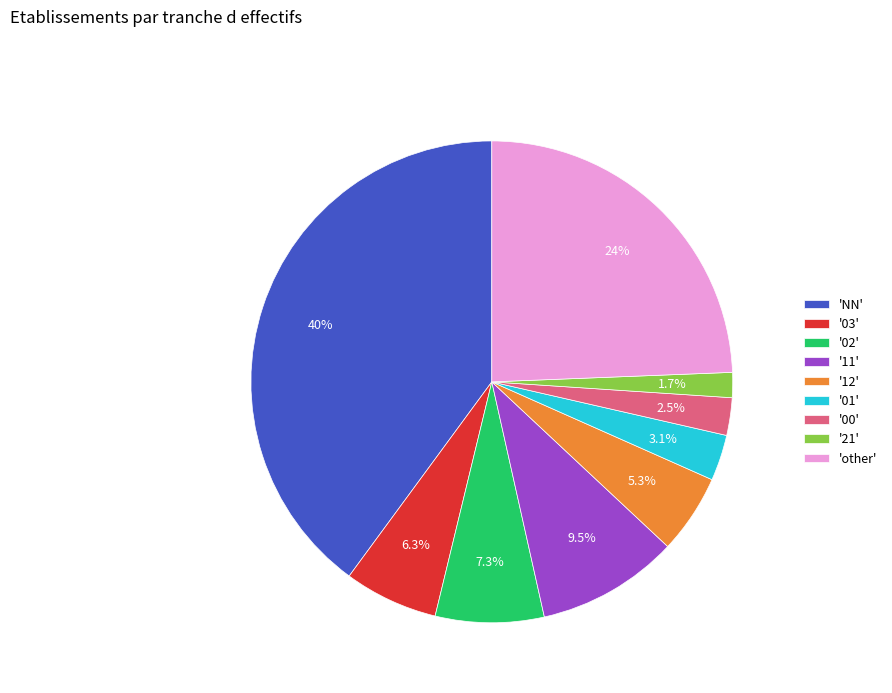

How many slices are in this pie chart?

9